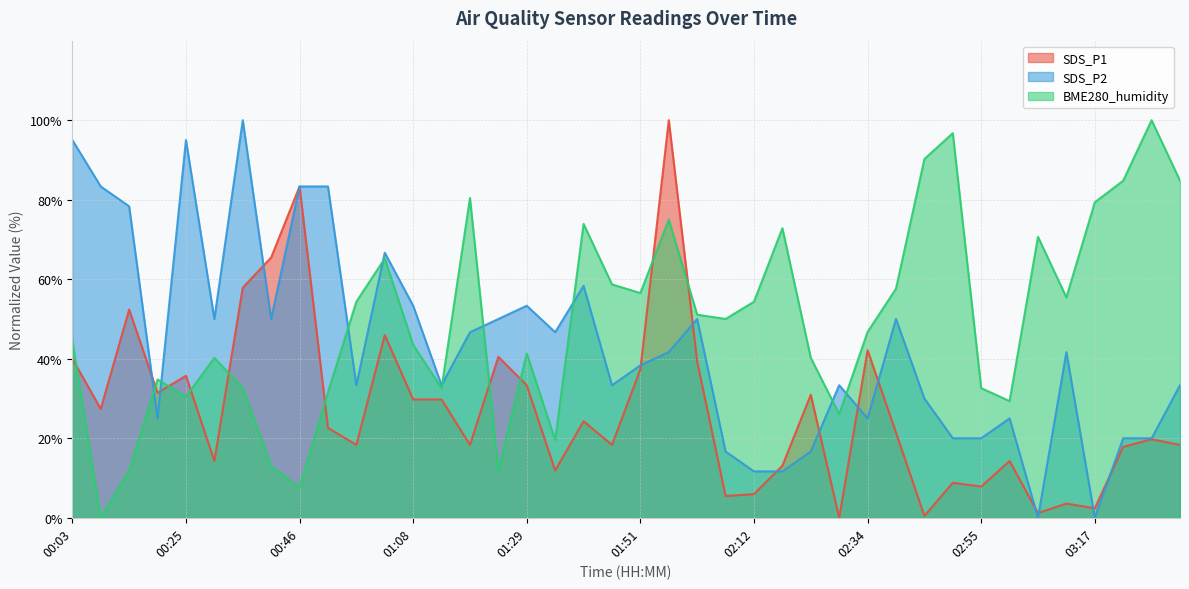

How many lines are shown in the chart?

3